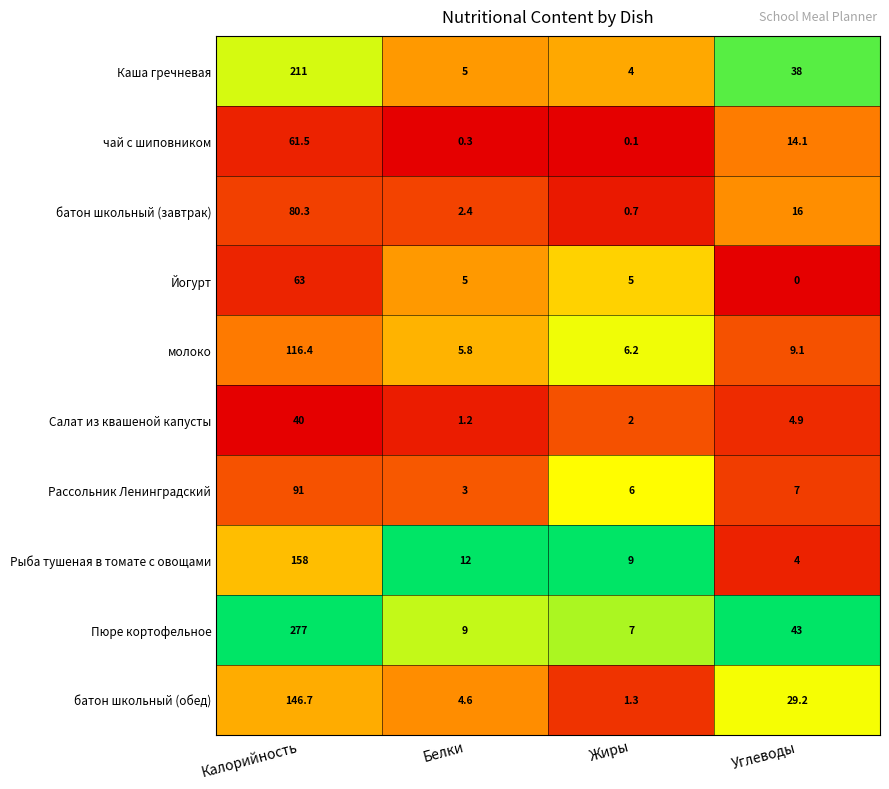

Which series changed the most between Белки and Жиры?

батон школьный (обед)